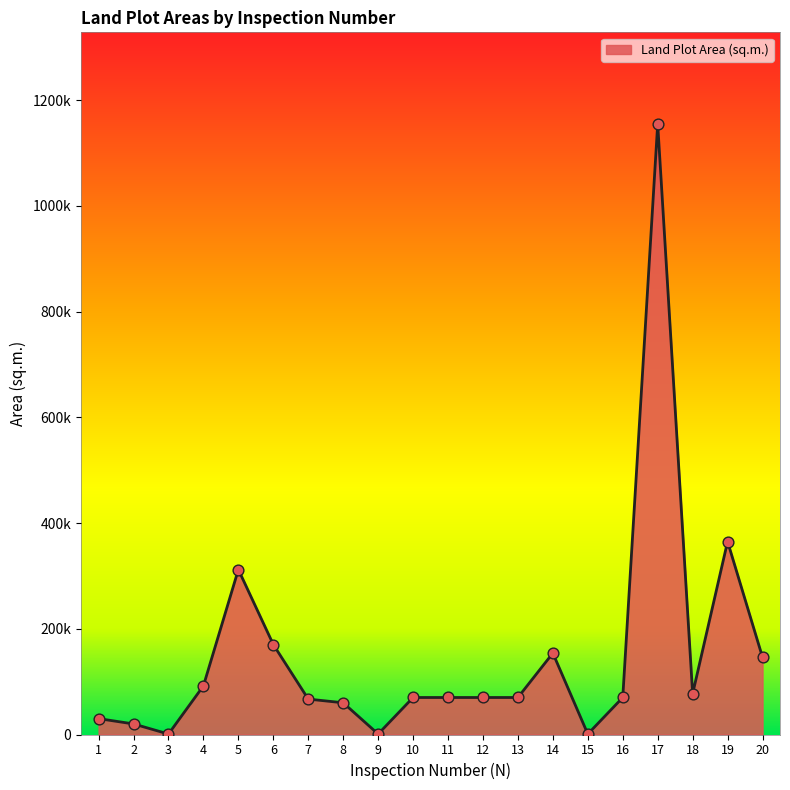

Which has a higher value, 11 or 7?

11